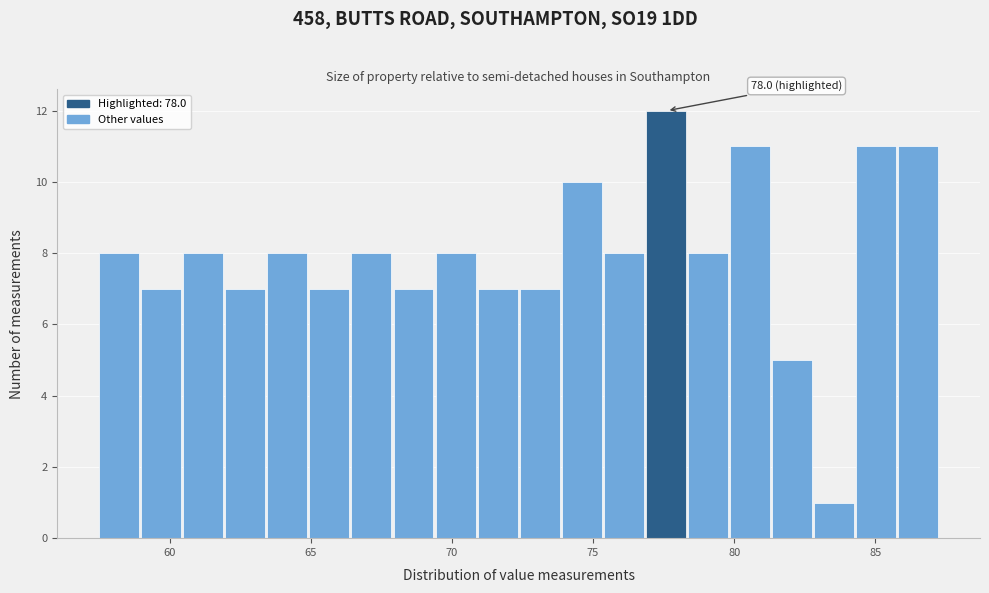

Read against the x-axis, roughly where is the centre of the tallest bar?

77.5